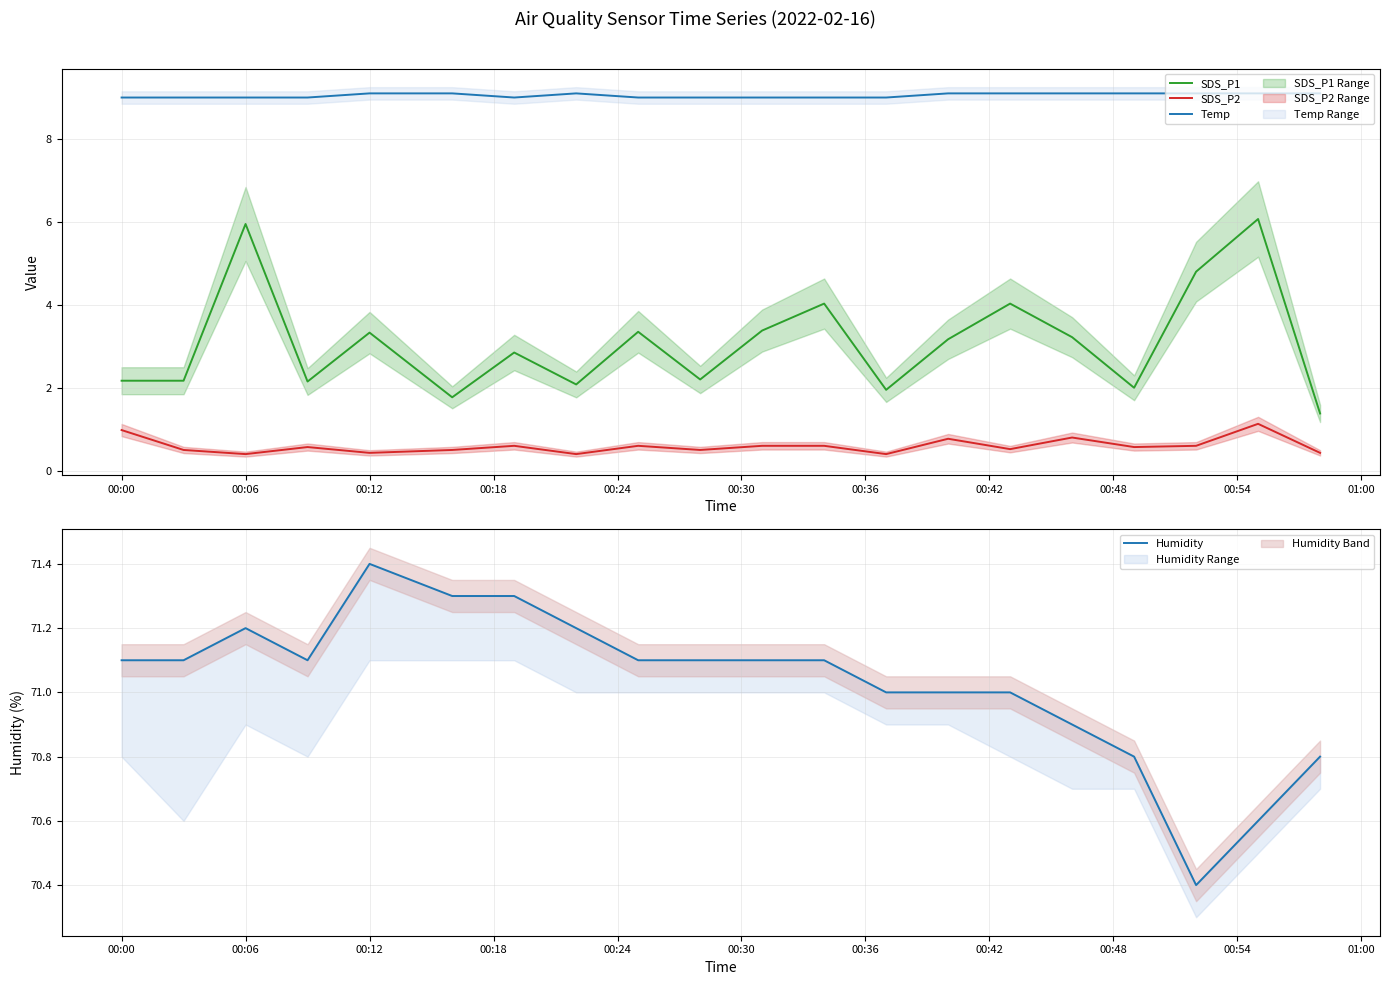

True or false: SDS_P2 and Temp cross at least once.

False